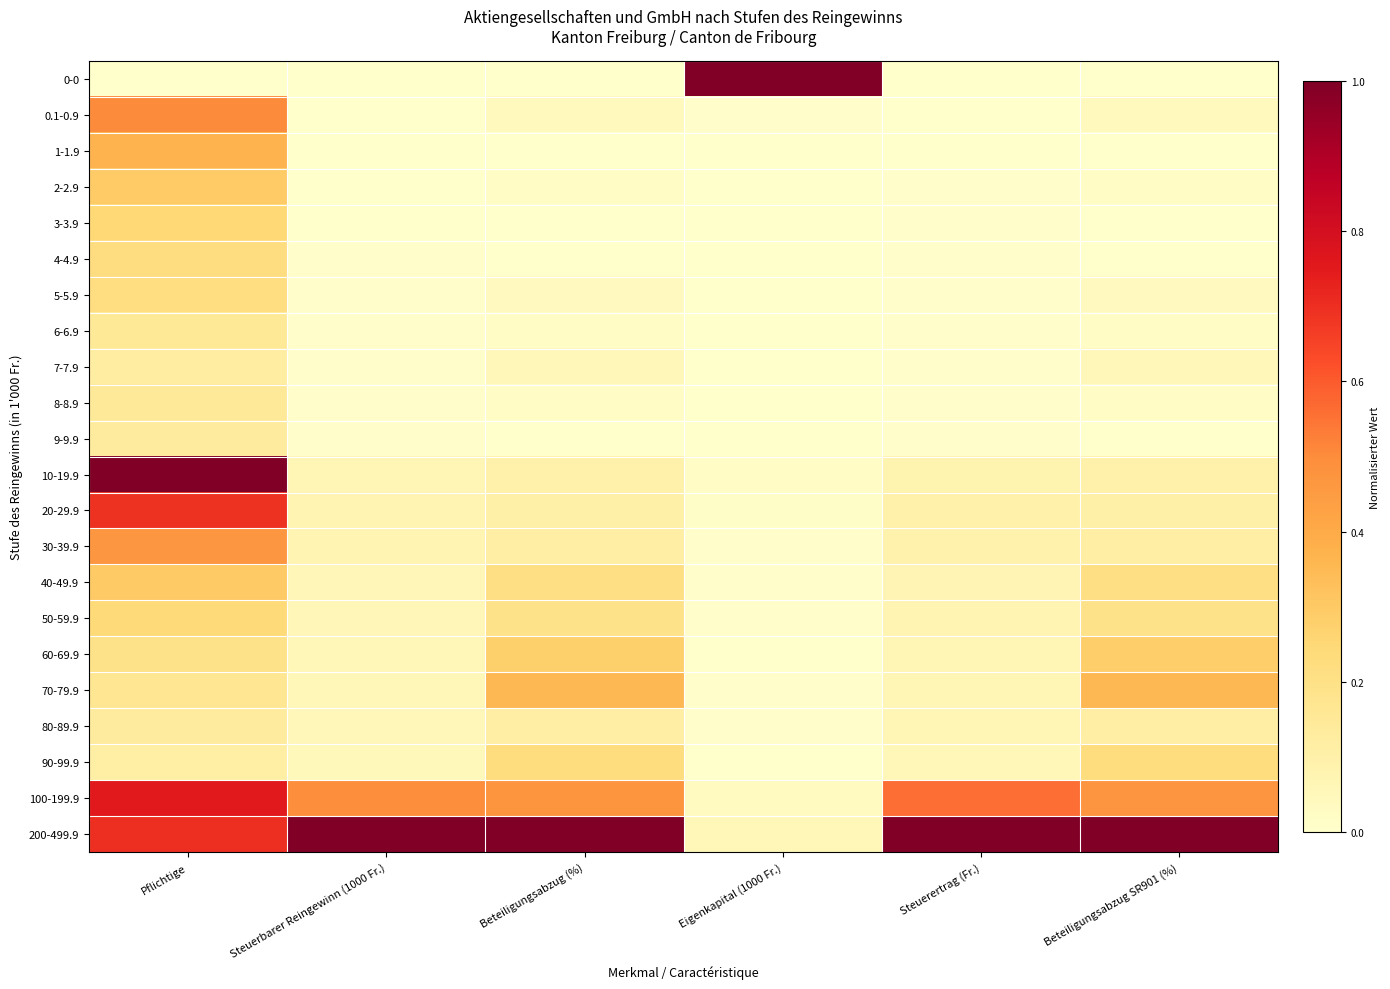

The value of 100-199.9 at Steuerbarer Reingewinn (1000 Fr.) is 0.9. True or false?

False